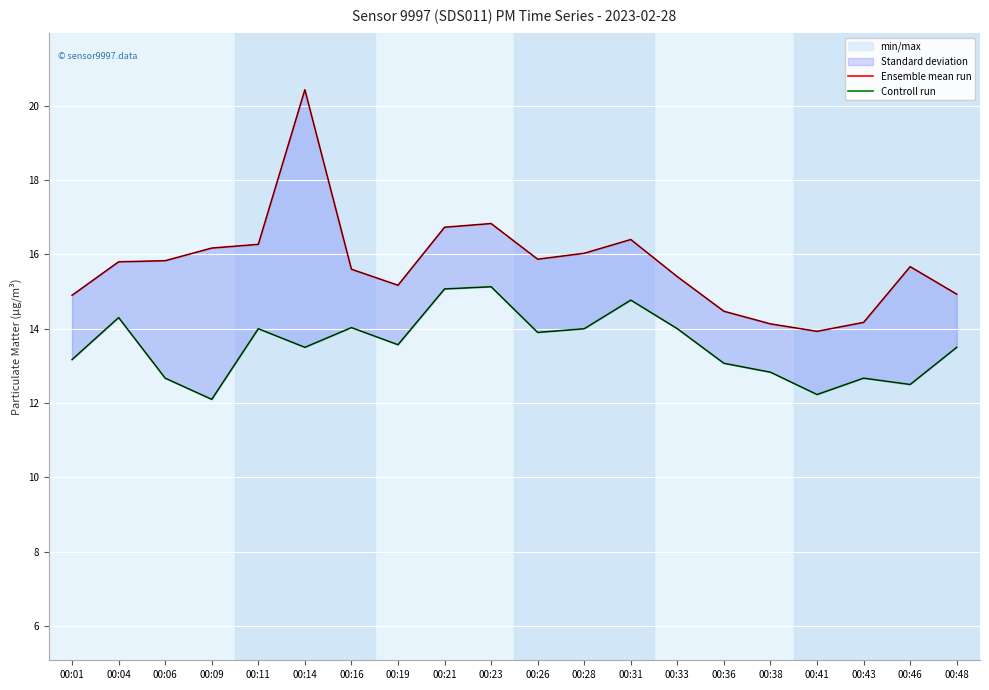

Between 00:16 and 00:28, which series saw the biggest shift?

Ensemble mean run